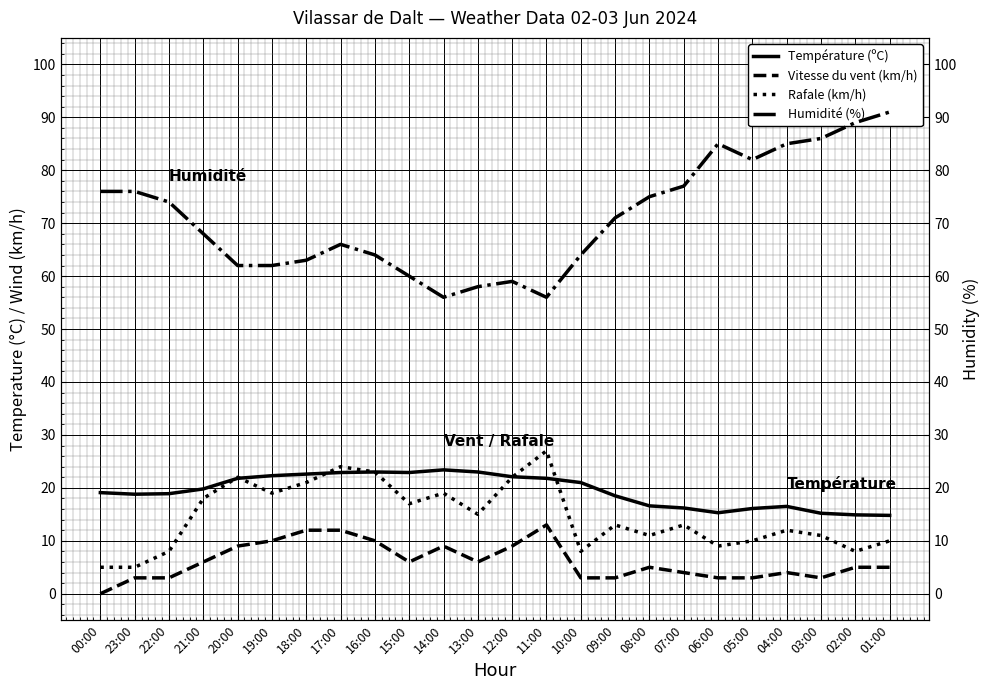

True or false: Vitesse du vent (km/h) has more than 2 interior local peaks.

True